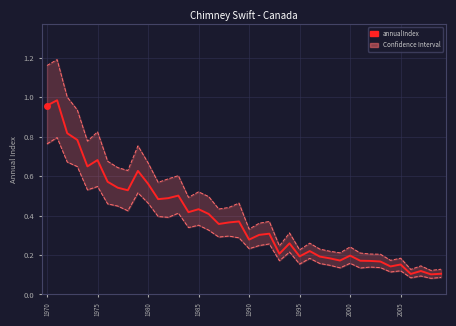

Count the lowerLimit values in the range 0 to 1.

40